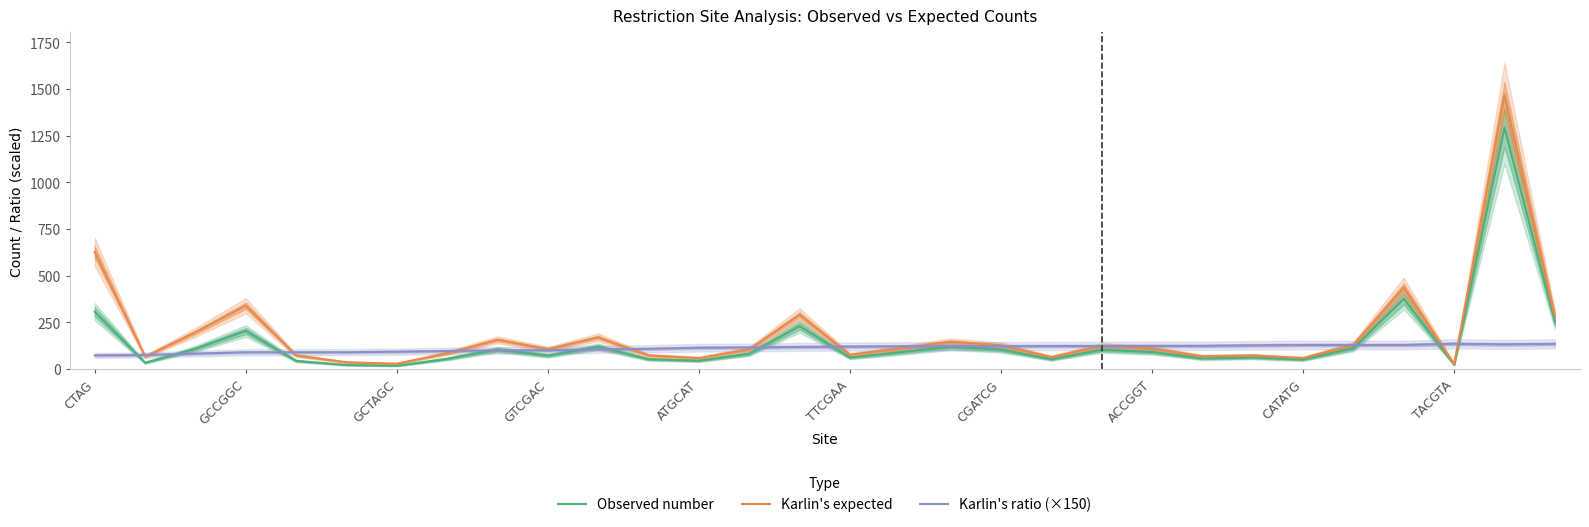

At which category is the sum across all series the highest?

28